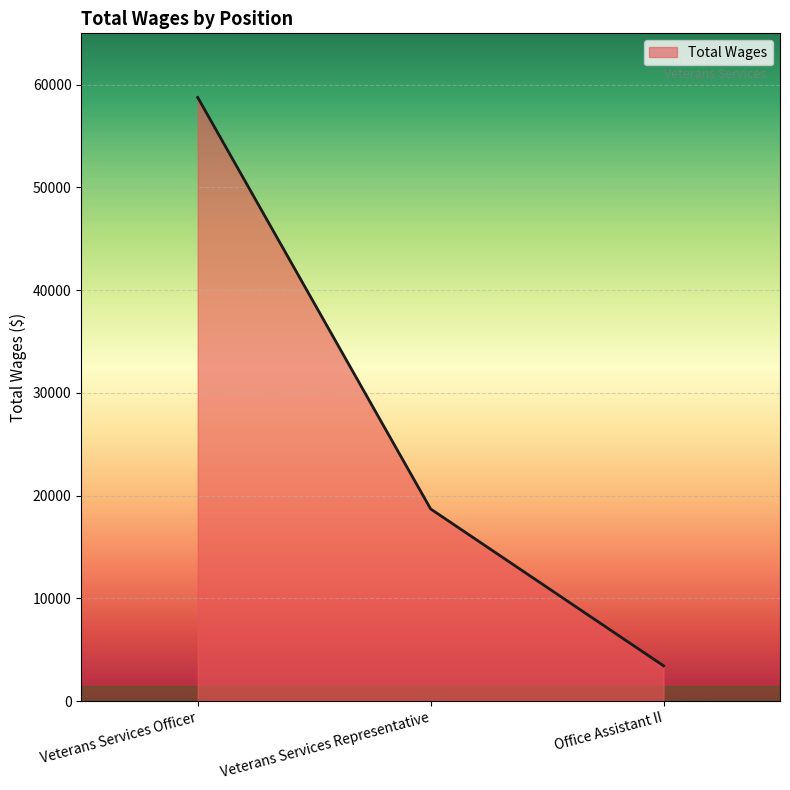

What is the difference between the maximum and second lowest values?

40055